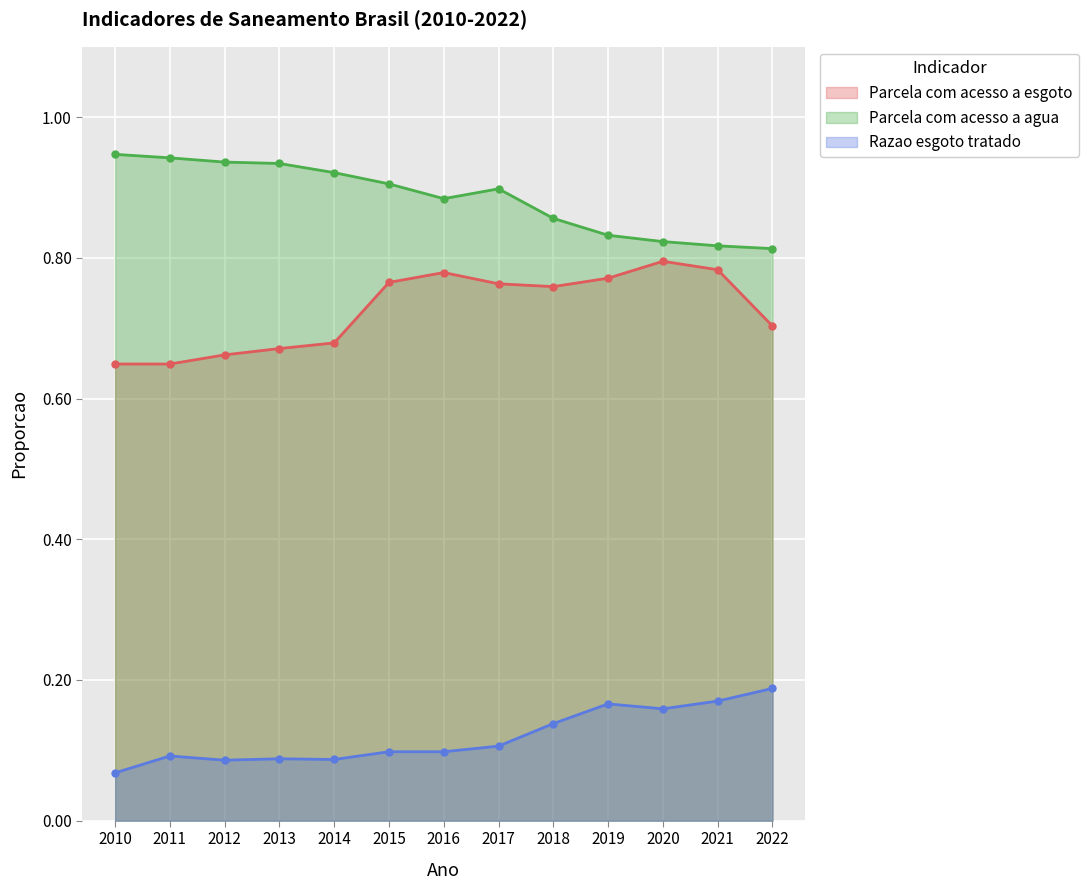

Reading left to right, transcribe all the data shown in this chart.

Parcela com acesso a esgoto: 2010=0.6	2011=0.6	2012=0.7	2013=0.7	2014=0.7	2015=0.8	2016=0.8	2017=0.8	2018=0.8	2019=0.8	2020=0.8	2021=0.8	2022=0.7
Parcela com acesso a agua: 2010=0.9	2011=0.9	2012=0.9	2013=0.9	2014=0.9	2015=0.9	2016=0.9	2017=0.9	2018=0.9	2019=0.8	2020=0.8	2021=0.8	2022=0.8
Razao esgoto tratado: 2010=0.1	2011=0.1	2012=0.1	2013=0.1	2014=0.1	2015=0.1	2016=0.1	2017=0.1	2018=0.1	2019=0.2	2020=0.2	2021=0.2	2022=0.2